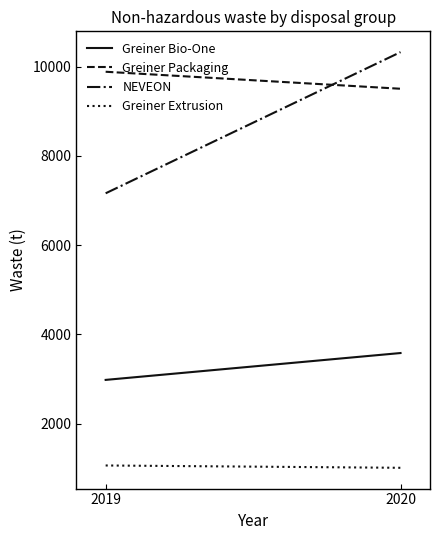

Which series has the largest range (max minus min)?

NEVEON